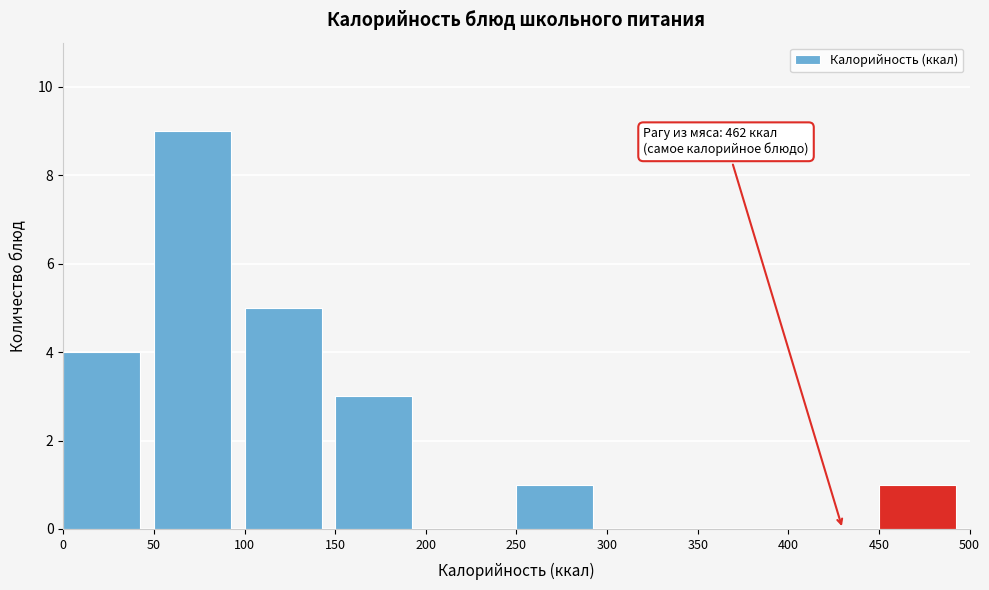

Which range on the x-axis has the tallest bar?

50 to 100